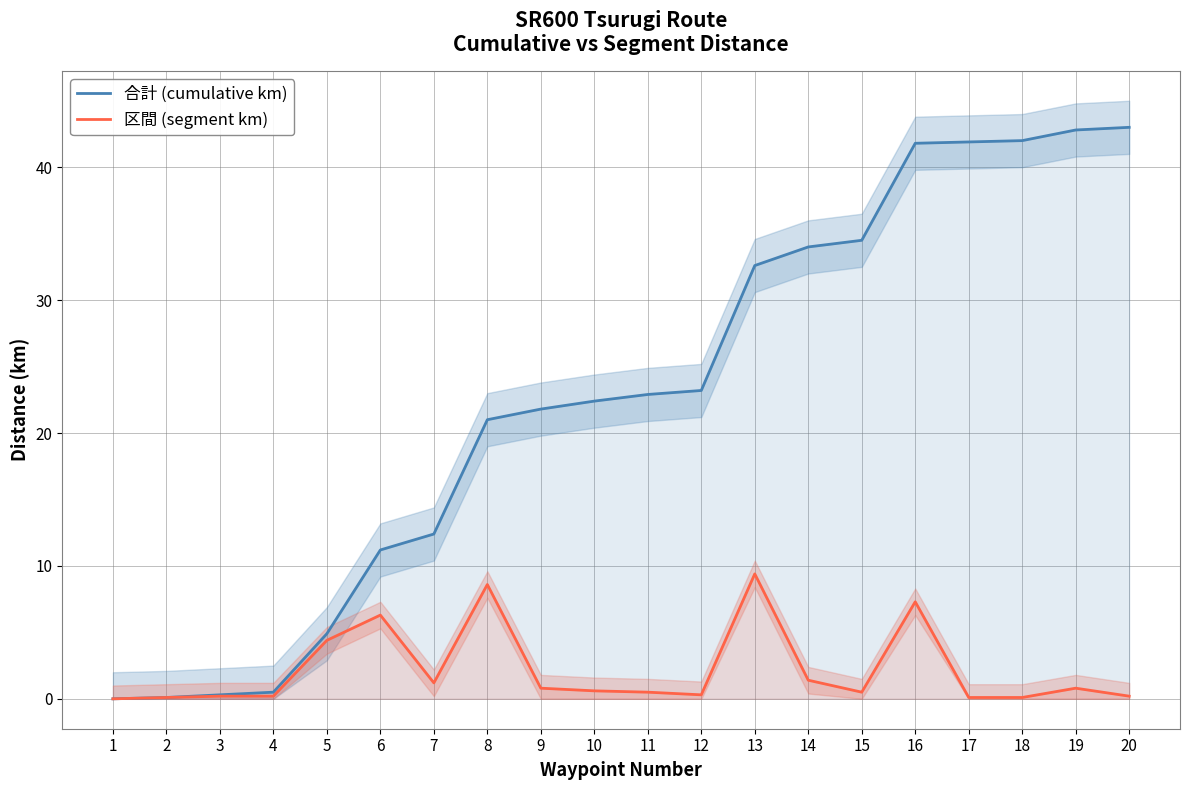

How many interior local peaks does the 区間 (segment km) series have?

5